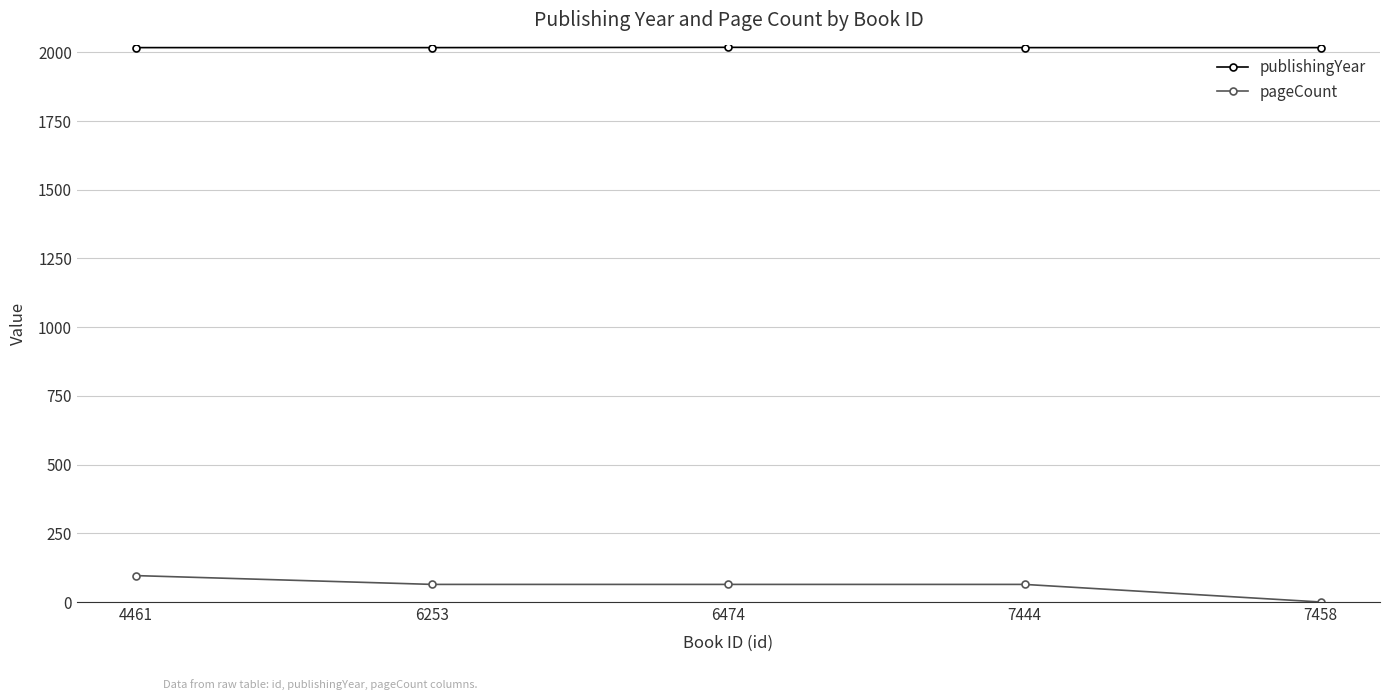

What is the maximum value shown in the chart?

2018